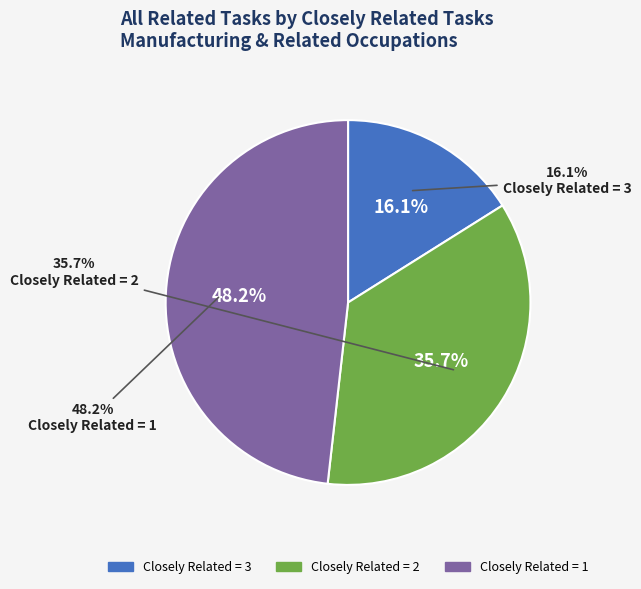

Is there any slice that represents more than half of the pie?

No